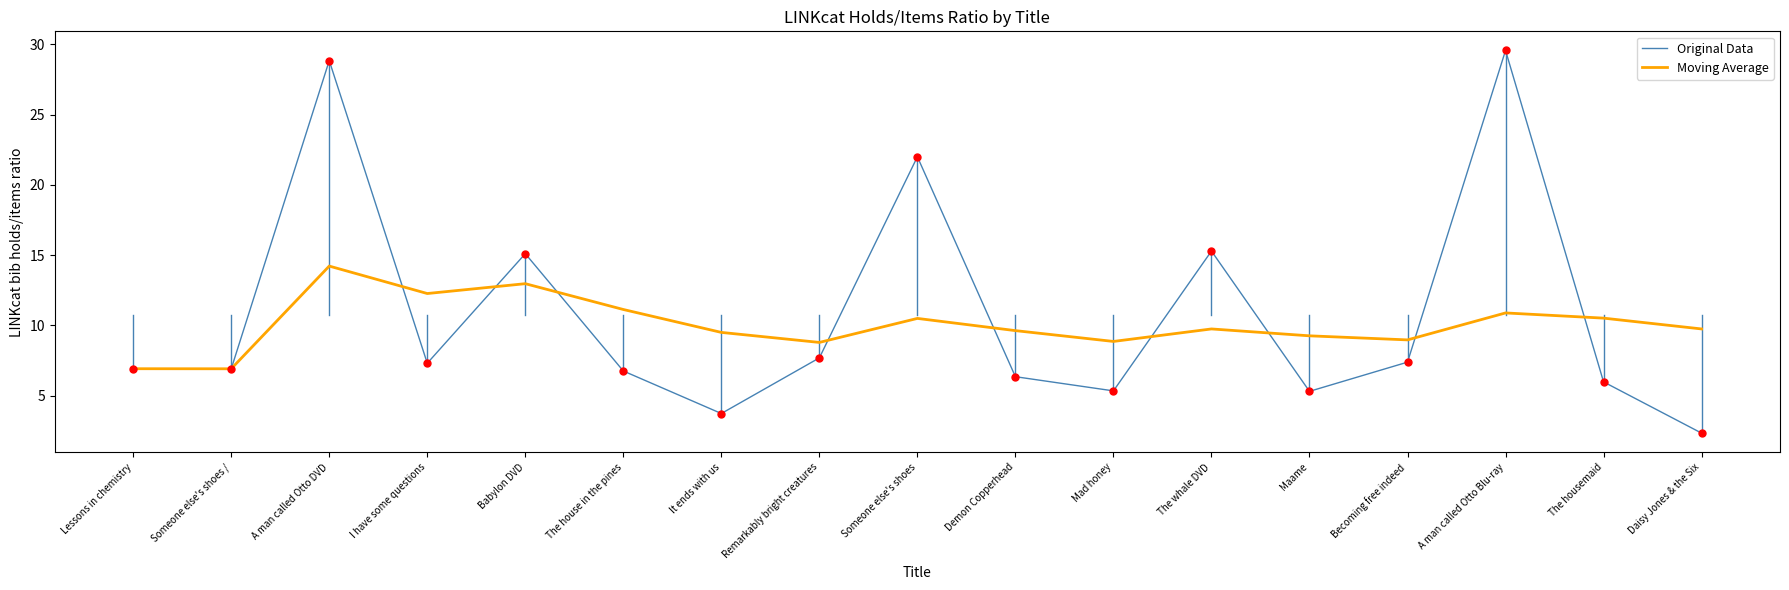

At how many categories does at least one series exceed 3?

17